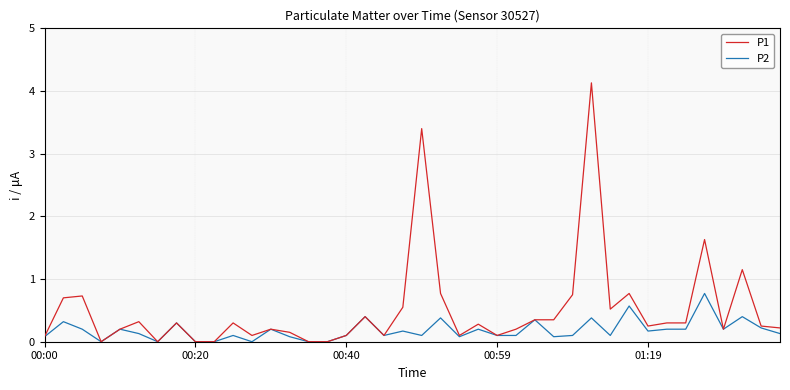

List the series in order of their overall mean, lowest first.

P2, P1